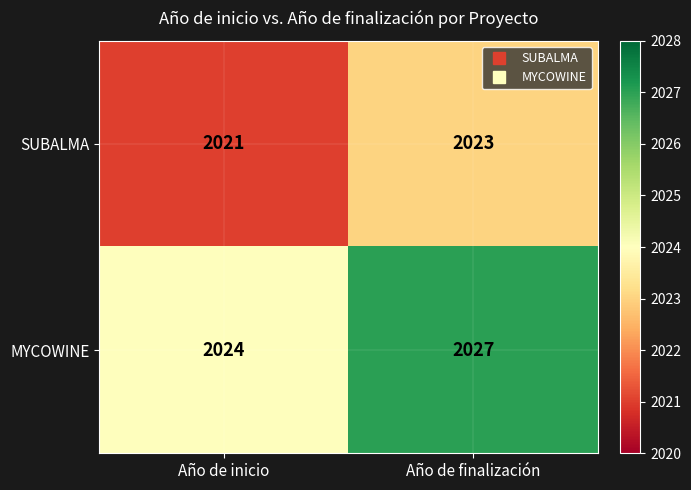

The value of MYCOWINE at Año de finalización is 2027. True or false?

True